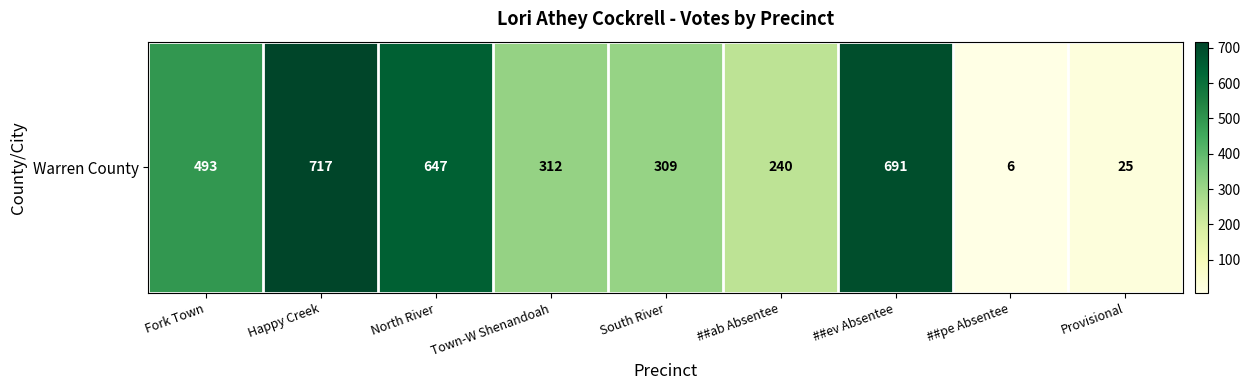

List the labels in order of value, smallest first.

##pe Absentee, Provisional, ##ab Absentee, South River, Town-W Shenandoah, Fork Town, North River, ##ev Absentee, Happy Creek